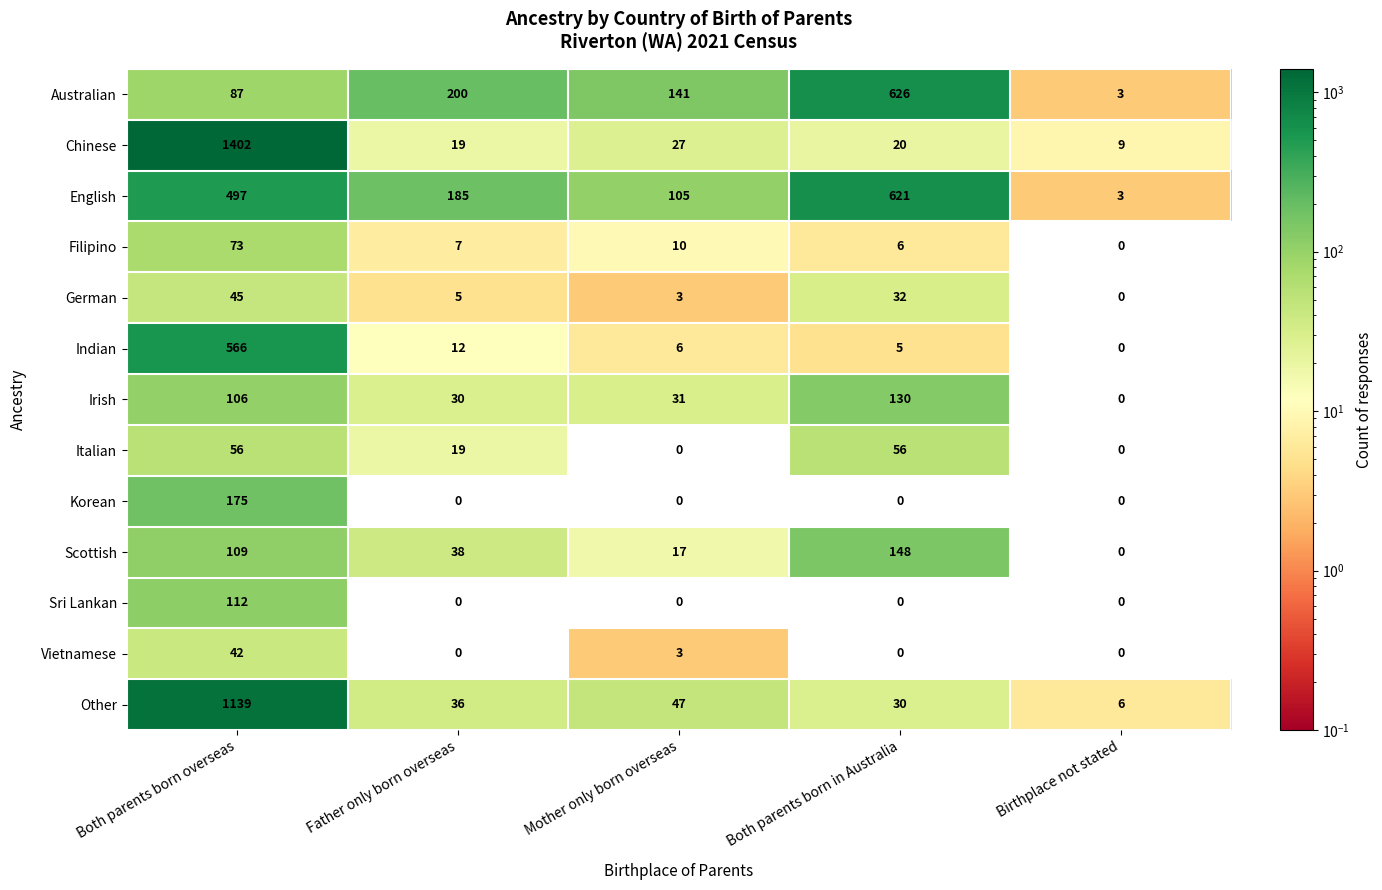

What is the spread (max minus min) of values at Both parents born in Australia?

626